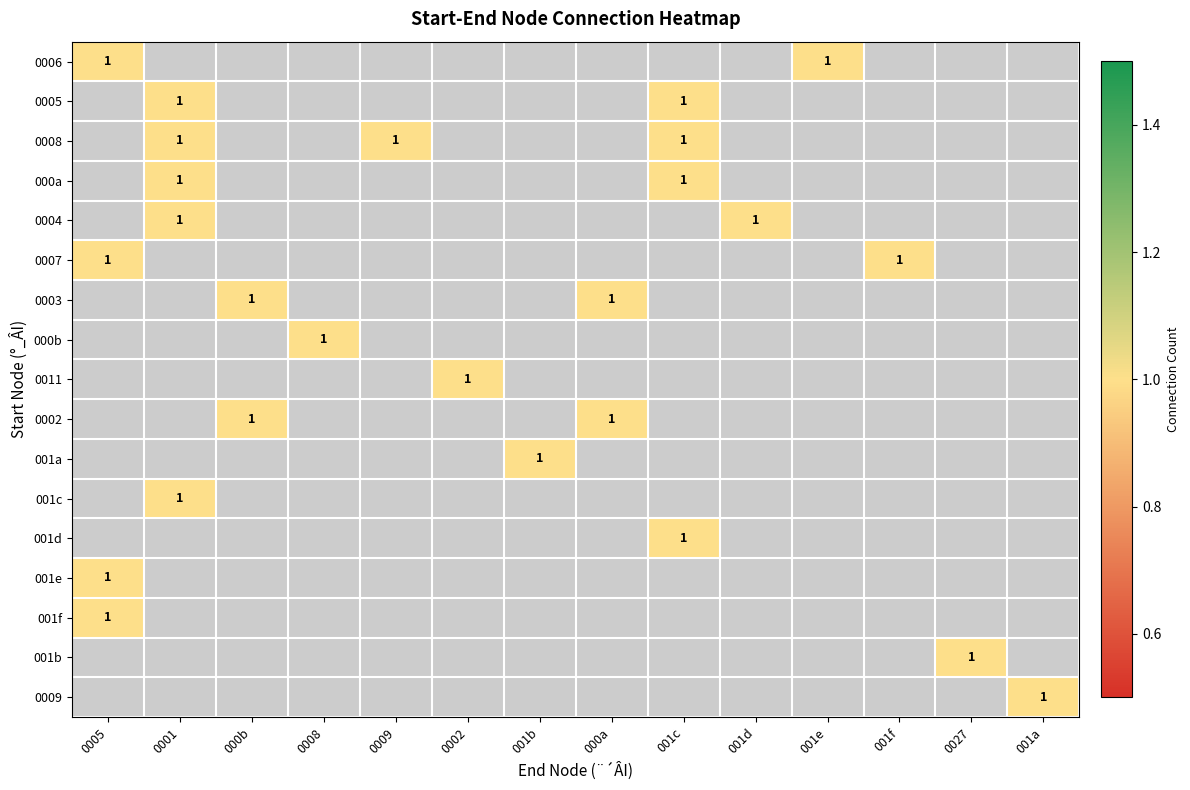

Between 0001 and 001a, which series saw the biggest shift?

0005